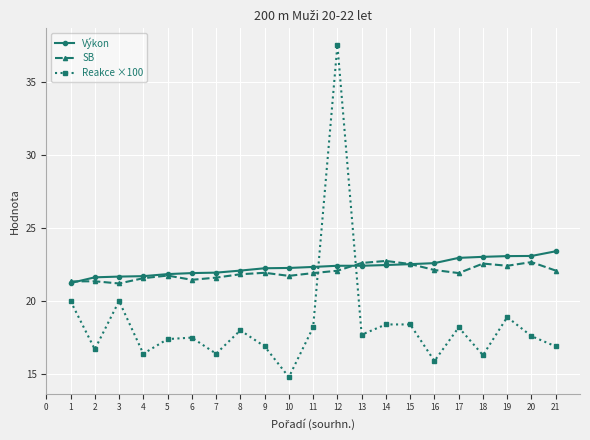

What is the average value of the Reakce ×100 series?

18.5